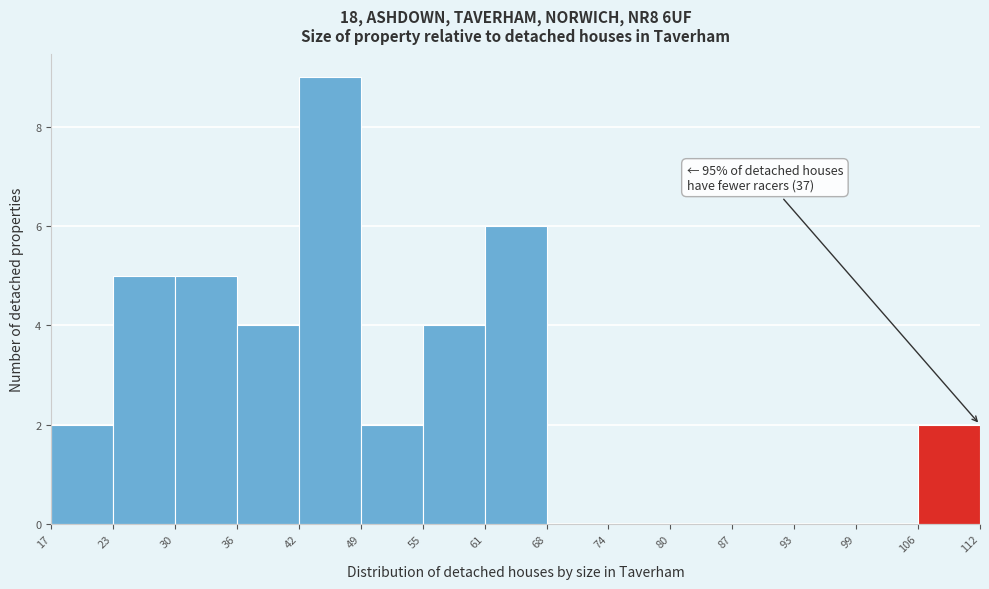

Over which range of the x-axis is the bar tallest?

42 to 49